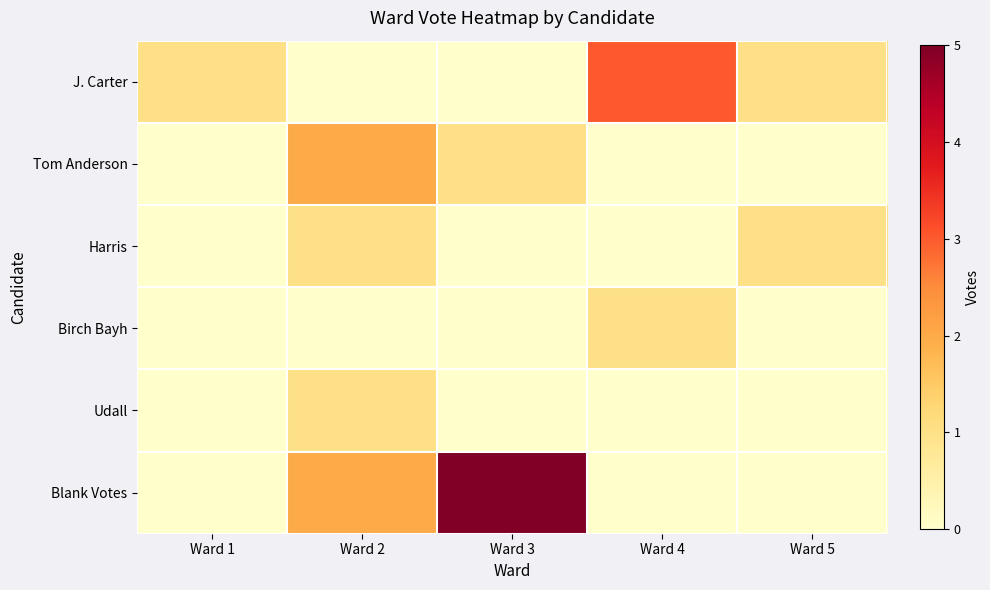

What is the total value across all series at Ward 5?

2